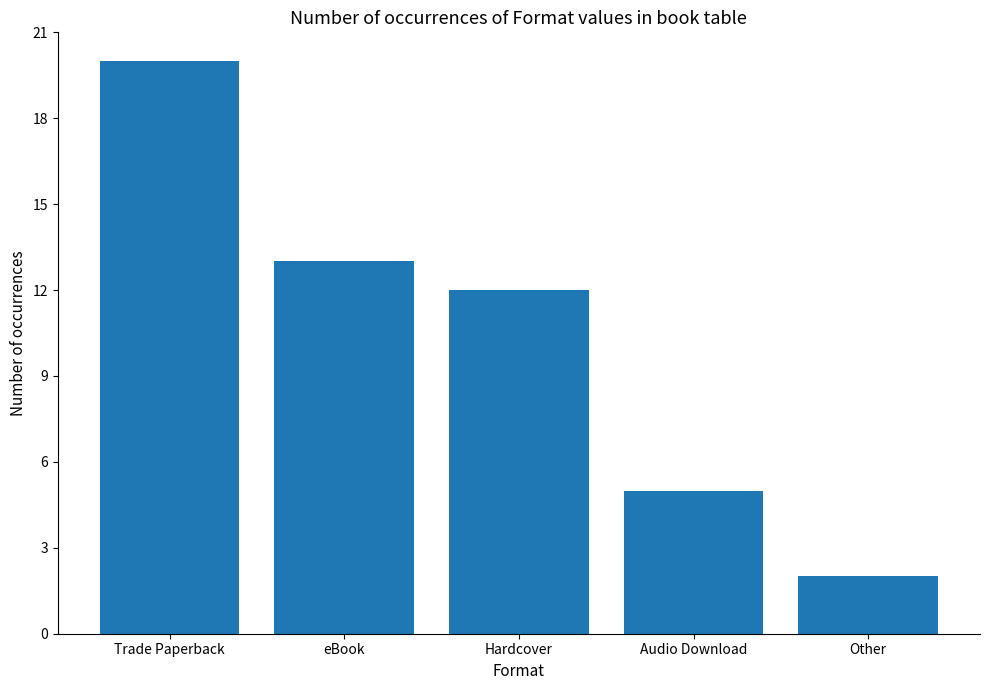

Which has a higher value, Other or eBook?

eBook